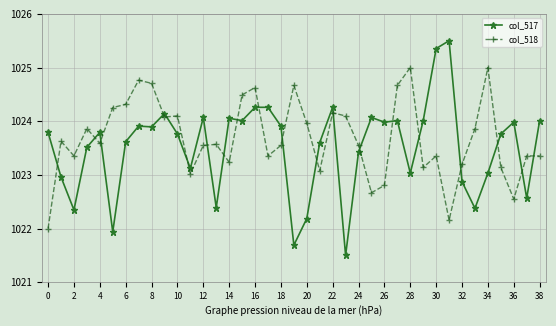

True or false: col_517 has more than 0 points higher than both neighbors.

True